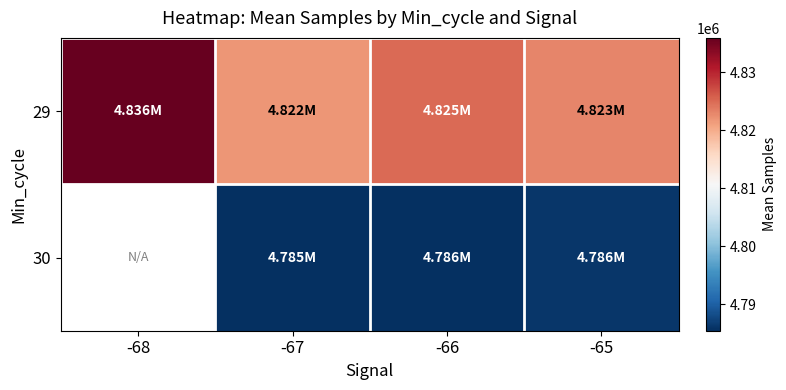

Rank the series at -65 from lowest to highest value.

30, 29